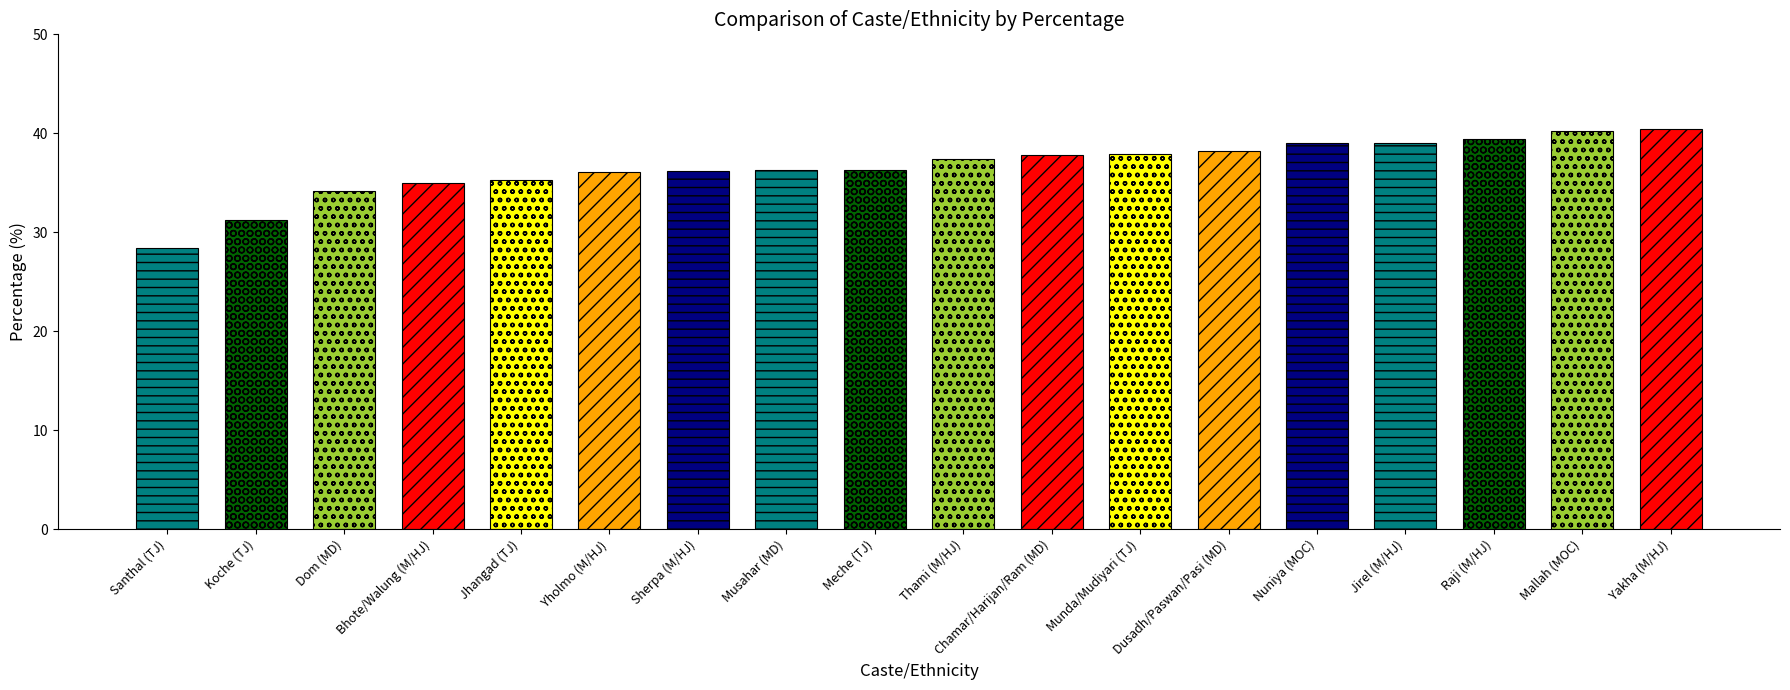

What is the maximum value shown in the chart?

40.4